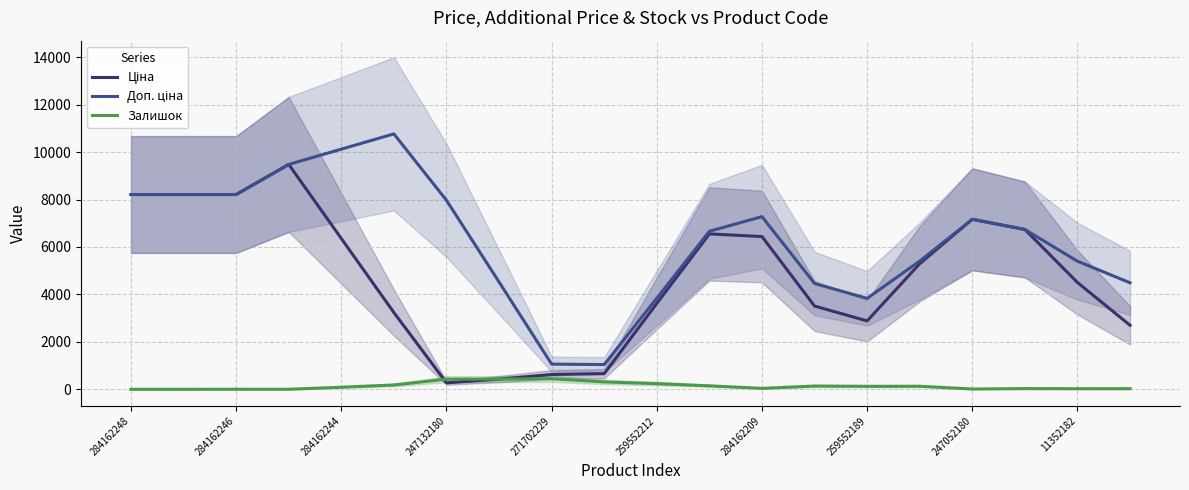

True or false: Залишок and Доп. ціна intersect in this chart.

False